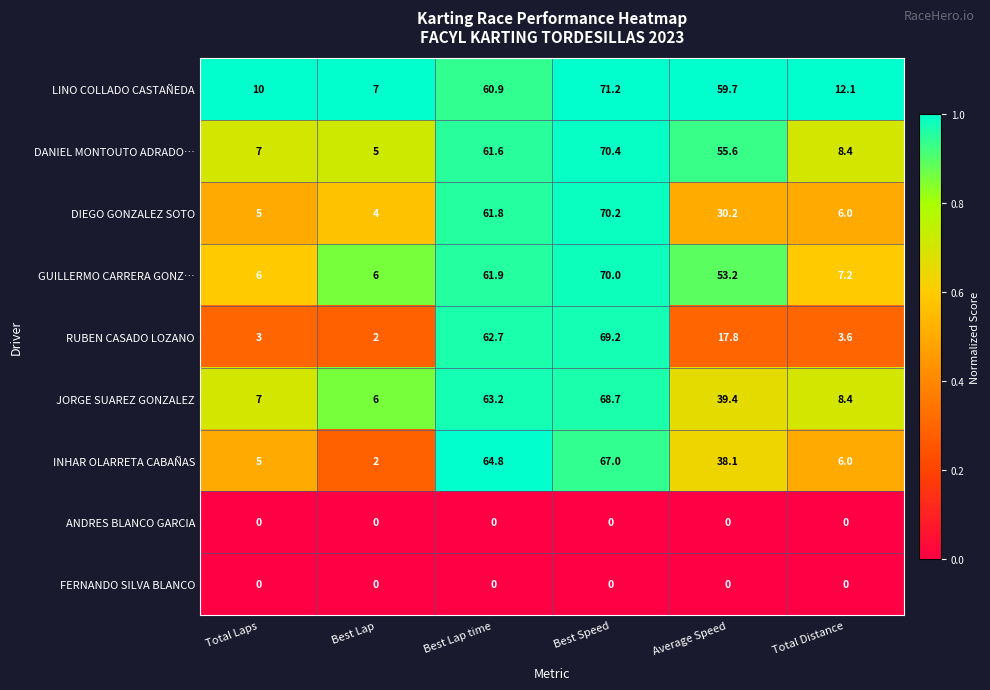

What is the sum of the INHAR OLARRETA CABAÑAS values at Total Laps and Best Lap time?

69.8